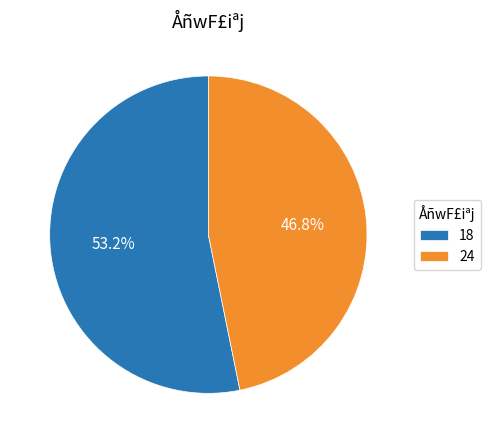

To the nearest percent, what is the difference between the largest and smallest slice percentages?

6%